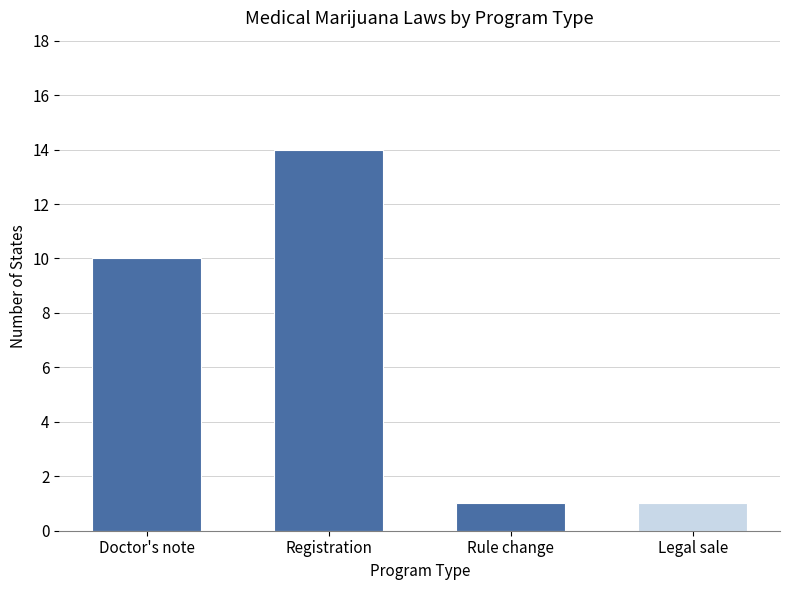

How many data points does each series have?

4